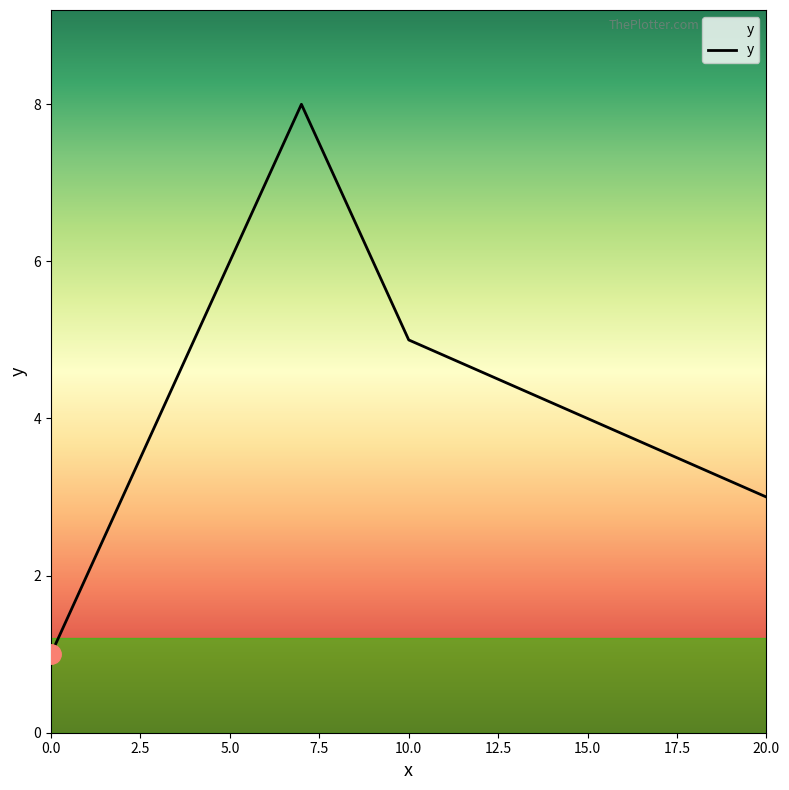

What is the maximum value shown in the chart?

8